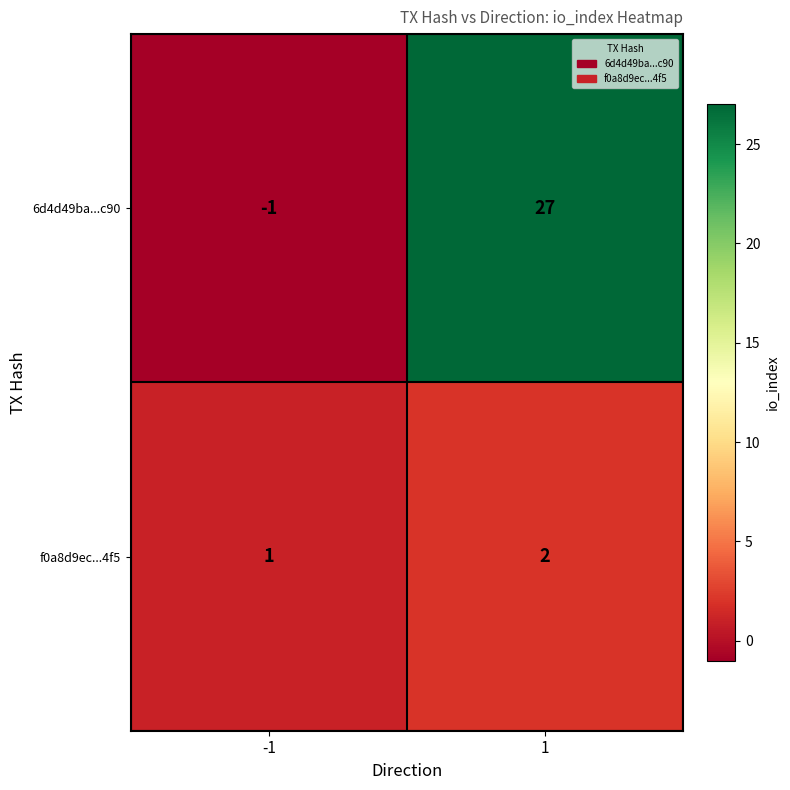

What is the difference between the 6d4d49ba...c90 values at 1 and -1?

28